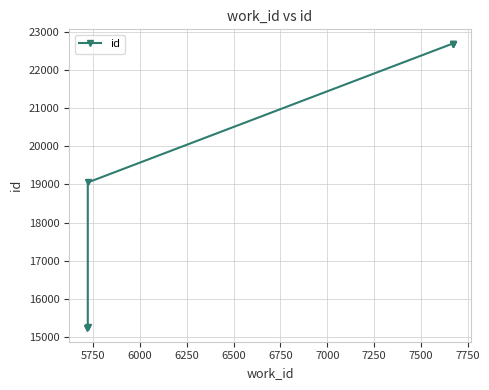

How many lines are shown in the chart?

1